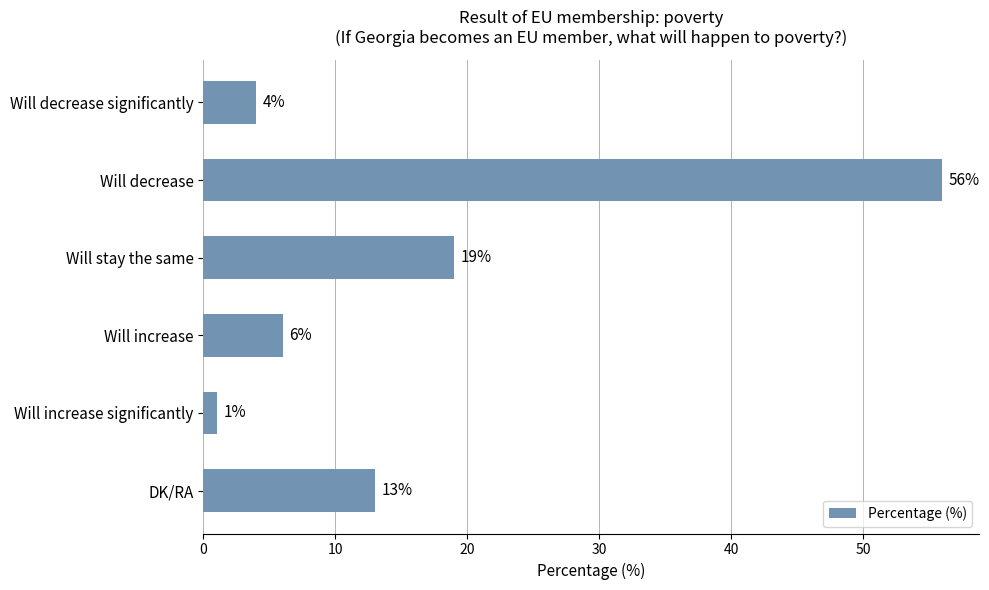

True or false: the data shows 19 at Will stay the same.

True